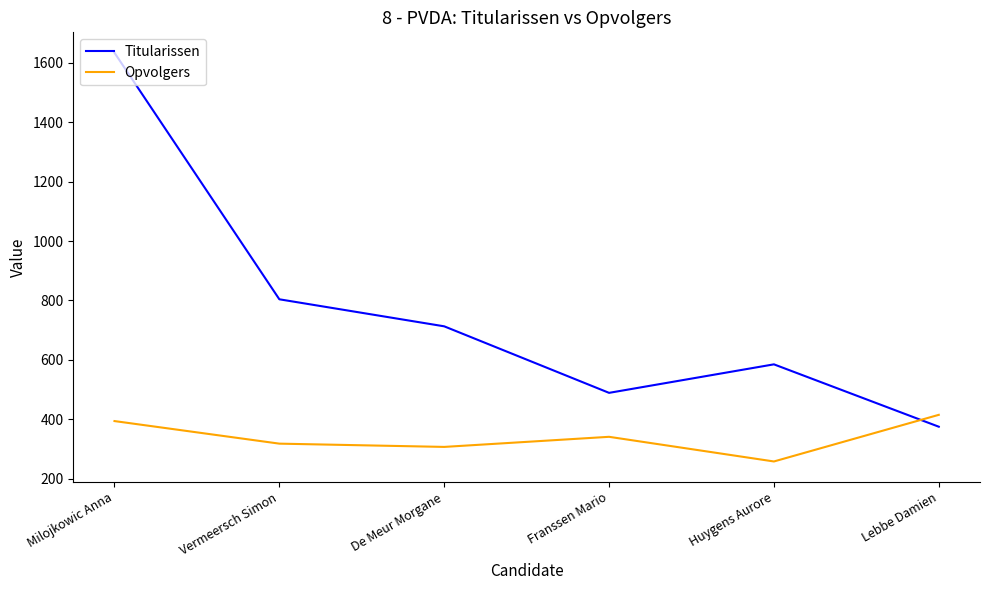

Read the Opvolgers value at De Meur Morgane, to the nearest 5.

305